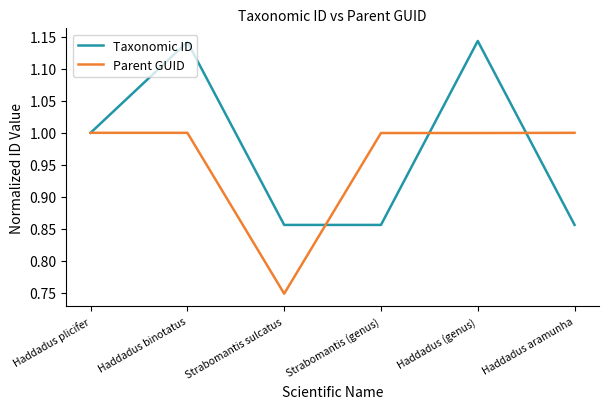

How many lines are shown in the chart?

2